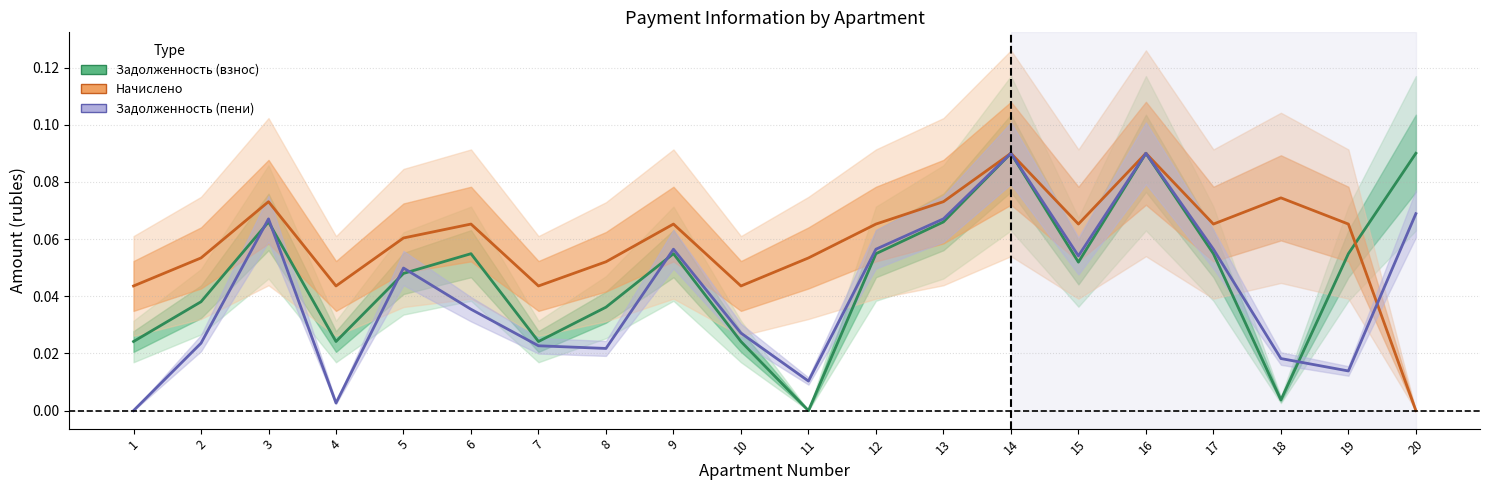

At which label is zadolzhennost closest to 0?

11